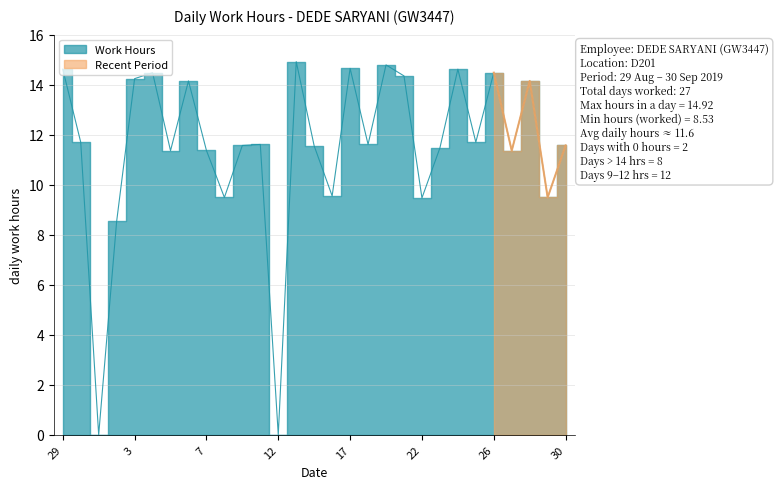

How many categories are shown in the chart?

29